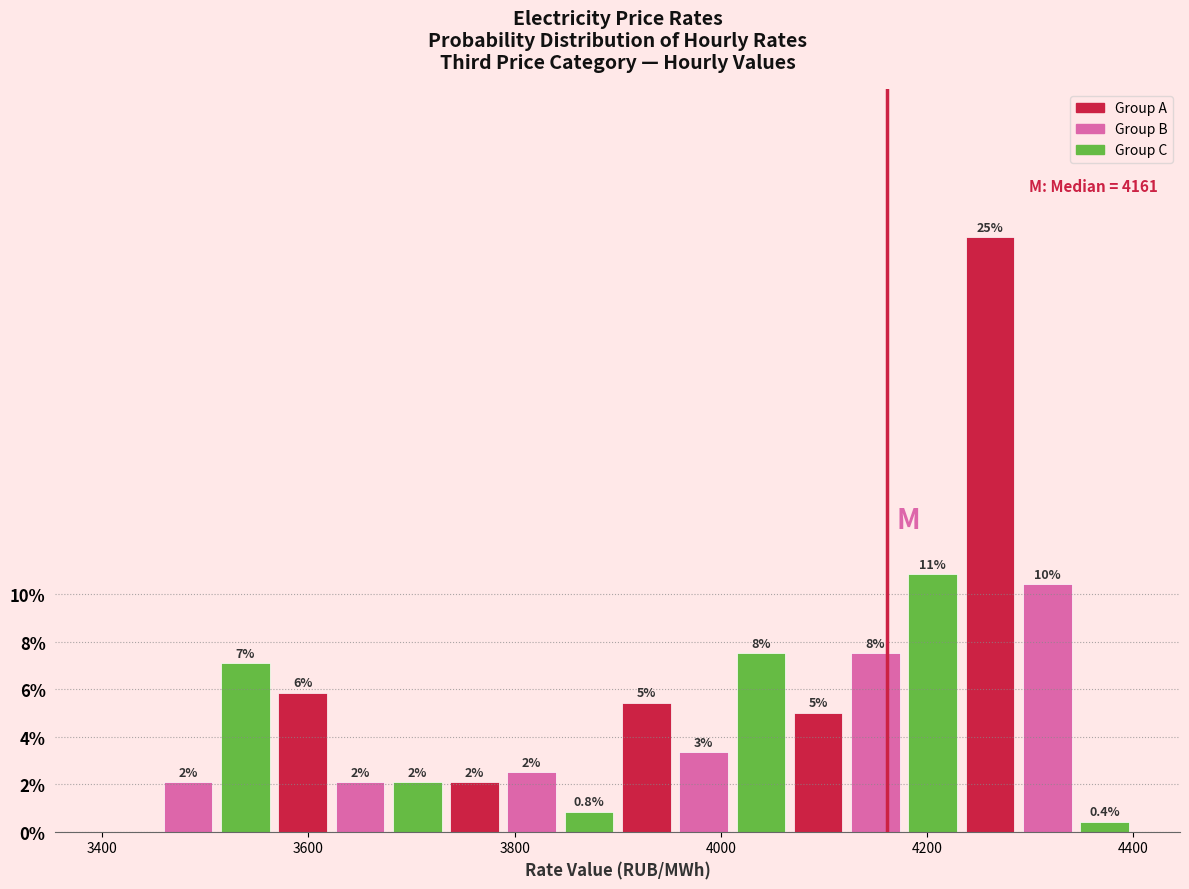

Around what value on the x-axis is the tallest bar? Give the approximate position of its centre, as read against the axis.

4260